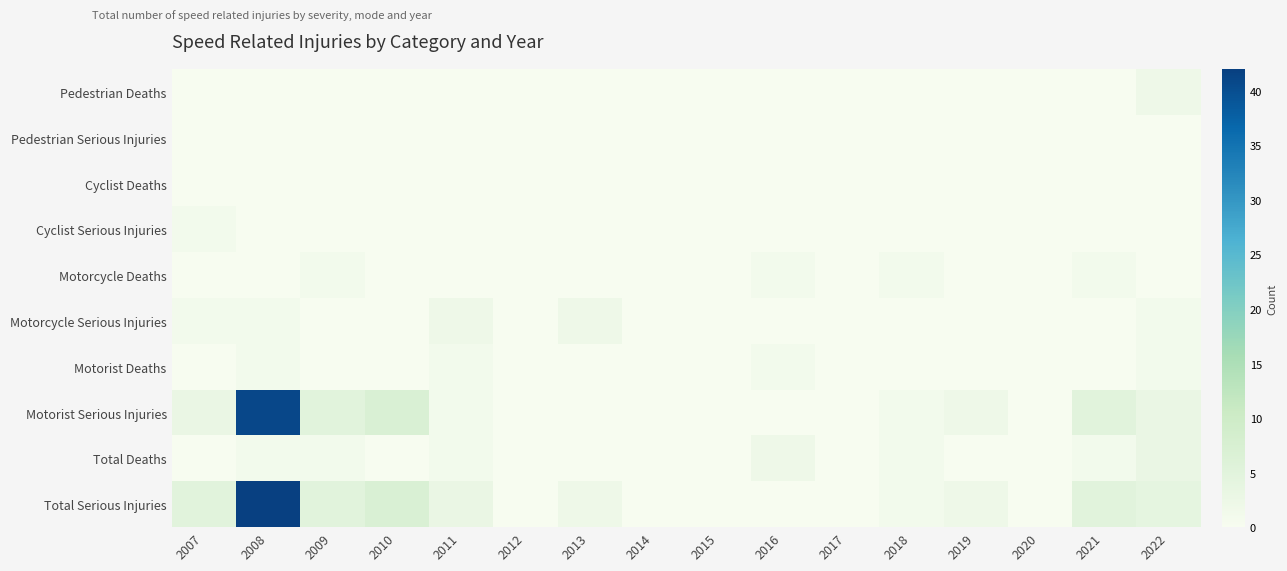

Reading left to right, transcribe all the data shown in this chart.

Pedestrian Deaths: 2007=0	2008=0	2009=0	2010=0	2011=0	2012=0	2013=0	2014=0	2015=0	2016=0	2017=0	2018=0	2019=0	2020=0	2021=0	2022=2
Pedestrian Serious Injuries: 2007=0	2008=0	2009=0	2010=0	2011=0	2012=0	2013=0	2014=0	2015=0	2016=0	2017=0	2018=0	2019=0	2020=0	2021=0	2022=0
Cyclist Deaths: 2007=0	2008=0	2009=0	2010=0	2011=0	2012=0	2013=0	2014=0	2015=0	2016=0	2017=0	2018=0	2019=0	2020=0	2021=0	2022=0
Cyclist Serious Injuries: 2007=1	2008=0	2009=0	2010=0	2011=0	2012=0	2013=0	2014=0	2015=0	2016=0	2017=0	2018=0	2019=0	2020=0	2021=0	2022=0
Motorcycle Deaths: 2007=0	2008=0	2009=1	2010=0	2011=0	2012=0	2013=0	2014=0	2015=0	2016=1	2017=0	2018=1	2019=0	2020=0	2021=1	2022=0
Motorcycle Serious Injuries: 2007=1	2008=1	2009=0	2010=0	2011=2	2012=0	2013=2	2014=0	2015=0	2016=0	2017=0	2018=0	2019=0	2020=0	2021=0	2022=1
Motorist Deaths: 2007=0	2008=1	2009=0	2010=0	2011=1	2012=0	2013=0	2014=0	2015=0	2016=1	2017=0	2018=0	2019=0	2020=0	2021=0	2022=1
Motorist Serious Injuries: 2007=3	2008=41	2009=5	2010=7	2011=1	2012=0	2013=0	2014=0	2015=0	2016=0	2017=0	2018=1	2019=2	2020=0	2021=5	2022=3
Total Deaths: 2007=0	2008=1	2009=1	2010=0	2011=1	2012=0	2013=0	2014=0	2015=0	2016=2	2017=0	2018=1	2019=0	2020=0	2021=1	2022=3
Total Serious Injuries: 2007=5	2008=42	2009=5	2010=7	2011=3	2012=0	2013=2	2014=0	2015=0	2016=0	2017=0	2018=1	2019=2	2020=0	2021=5	2022=4